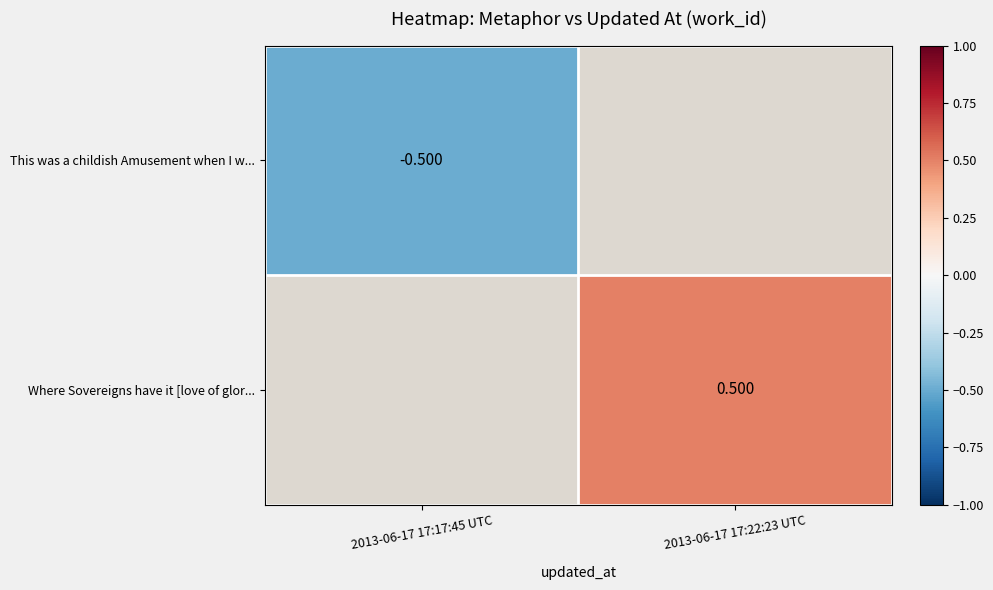

Count the number of categories in the chart.

2